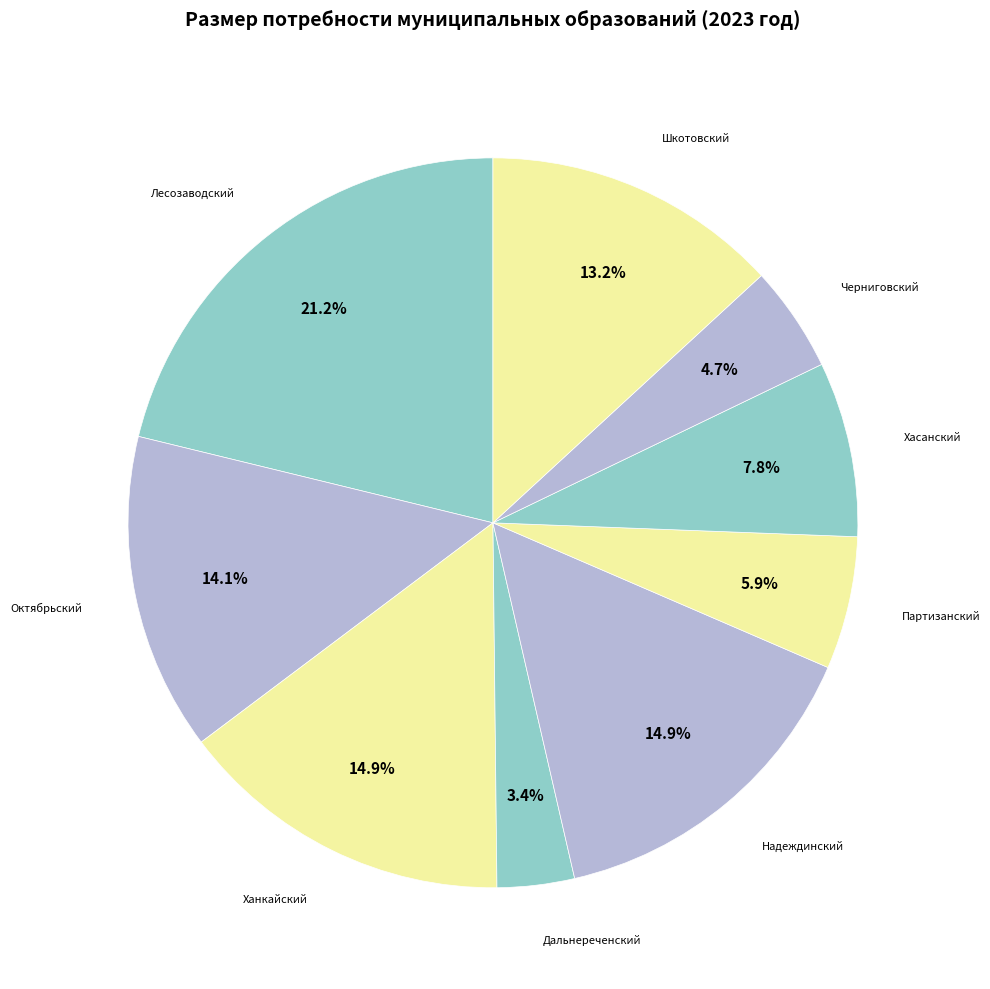

What is the largest slice in the pie chart?

Лесозаводский городской округ